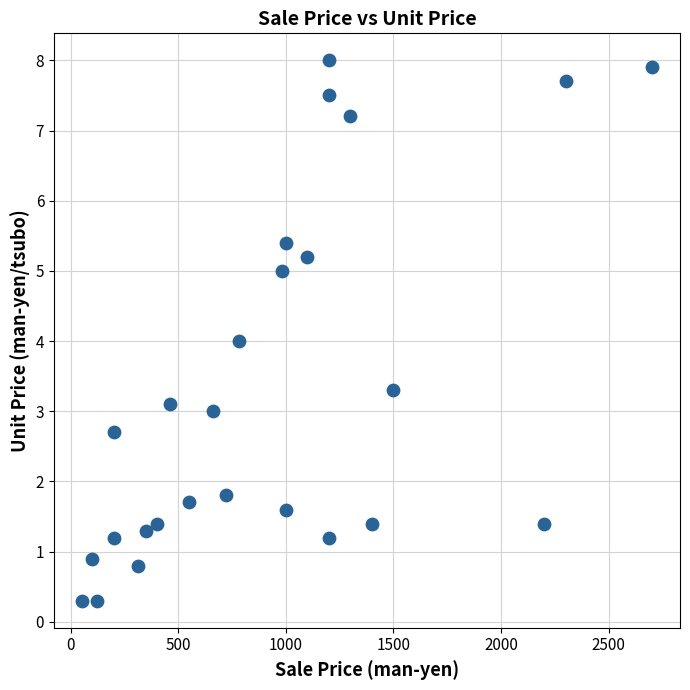

What is the range of Y values (max minus min)?

7.7